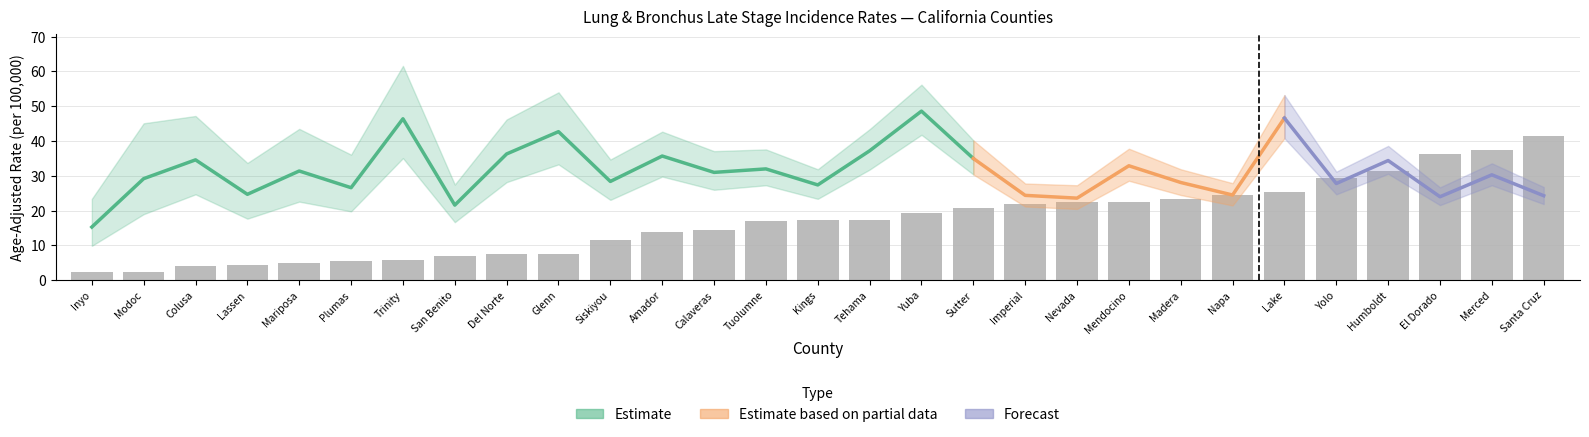

At how many categories does at least one series exceed 7?

29